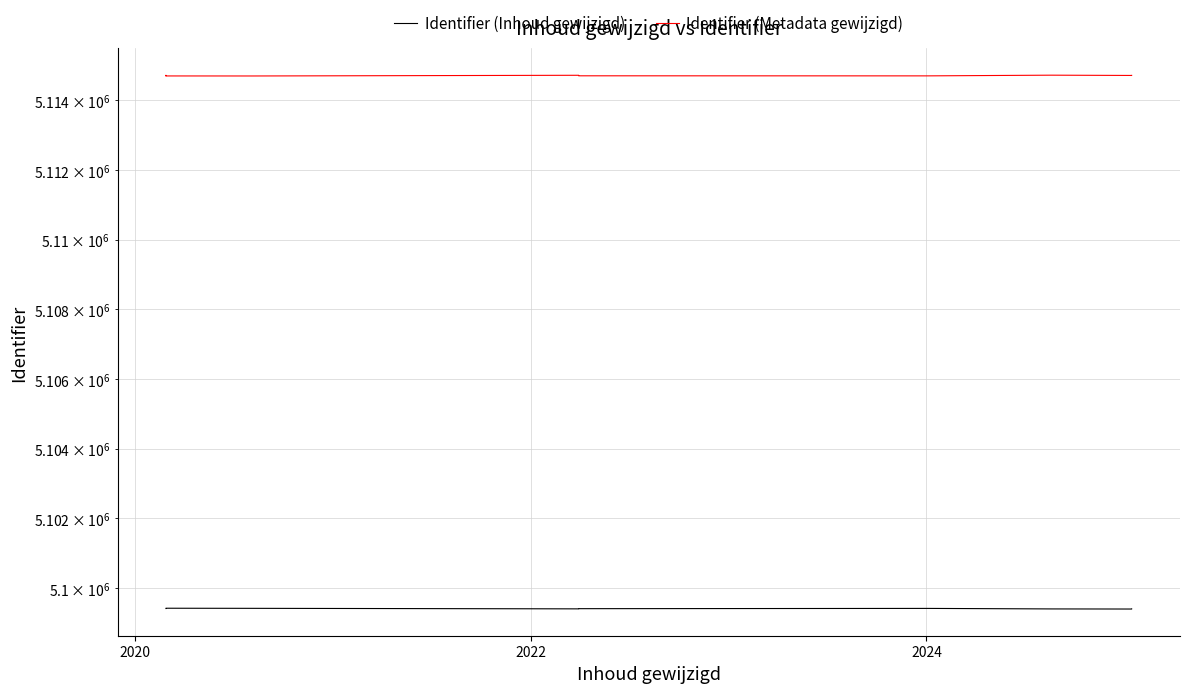

Is it true that Identifier (Metadata gewijzigd) equals 5114700.2 at 2022?

True